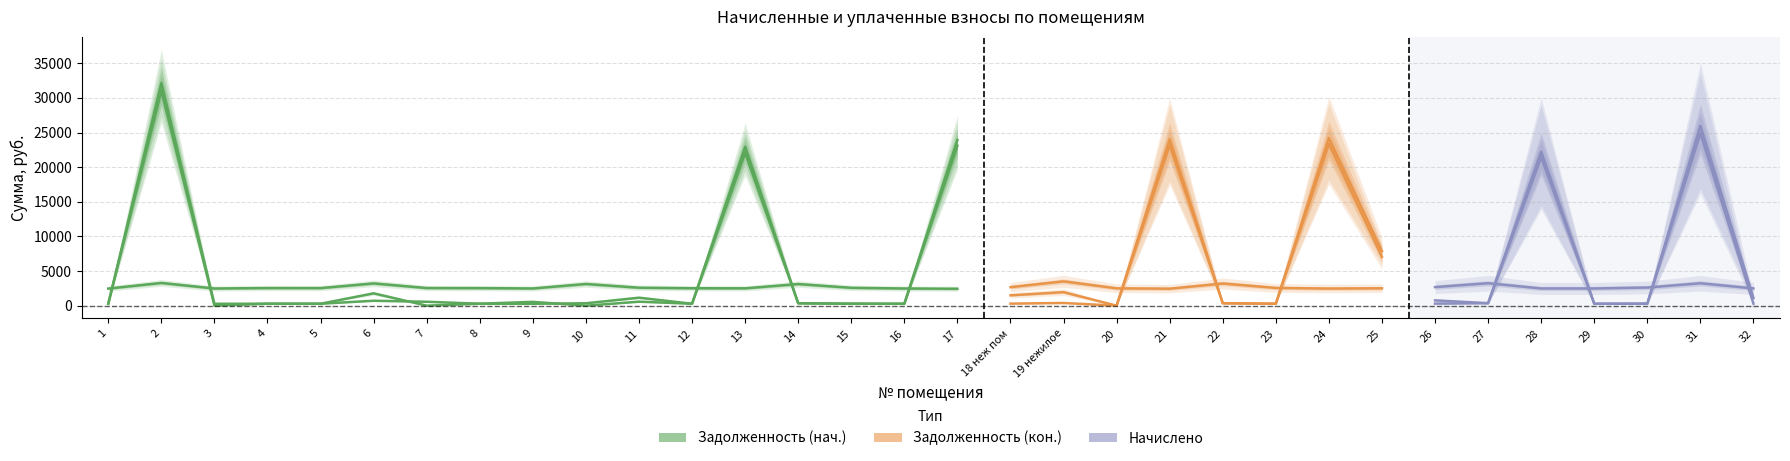

What is the value of the Задолженность (кон.) point at the 24th from the left?

24201.4